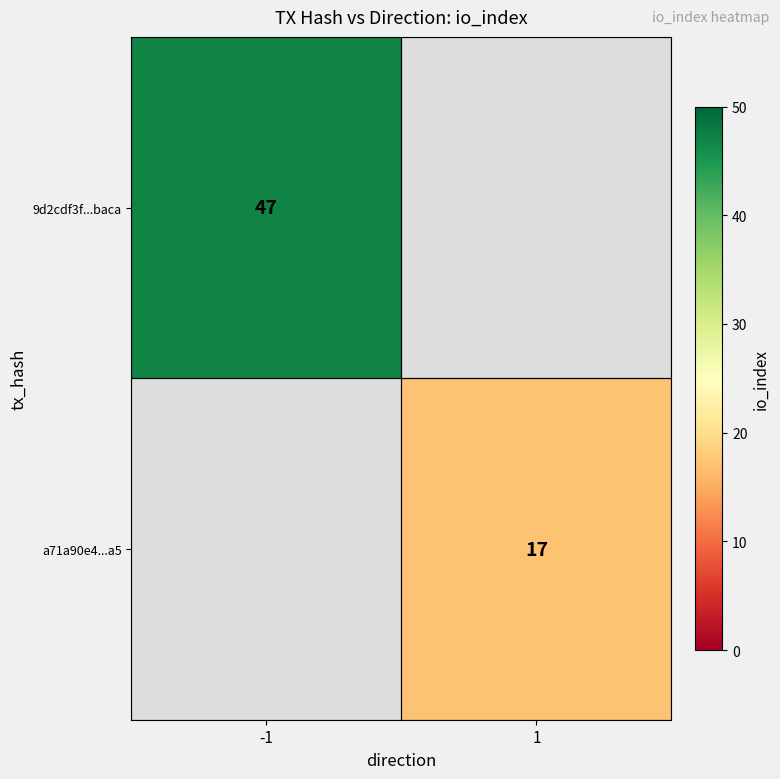

The value of 9d2cdf3f...baca at -1 is 47. True or false?

True